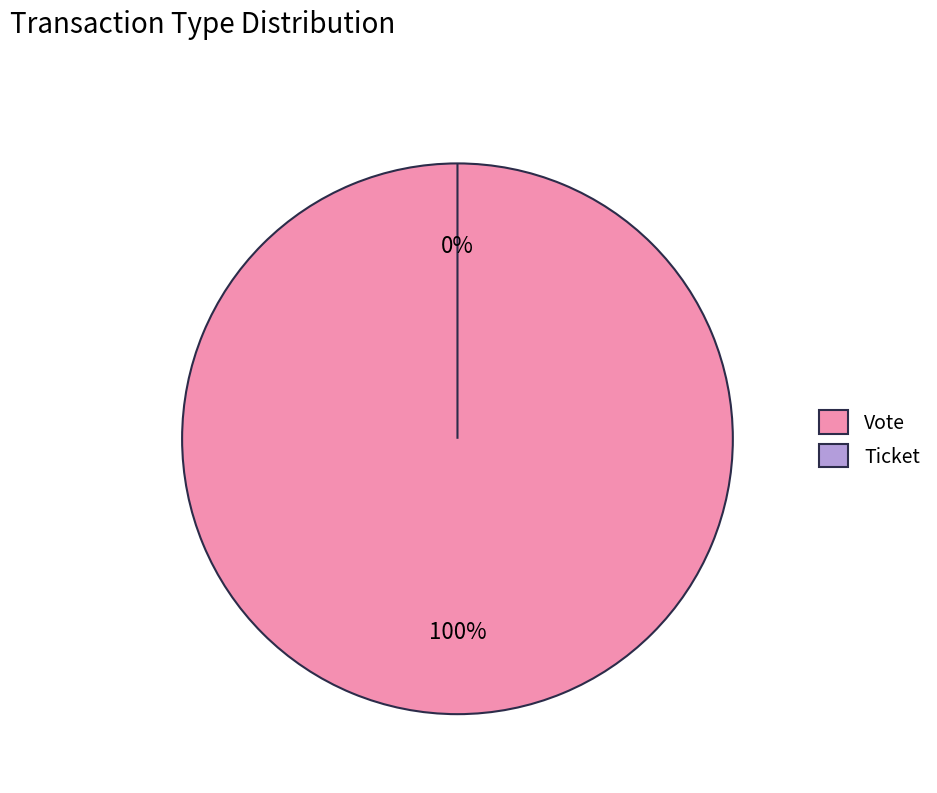

Does Ticket represent more than half of the total?

No